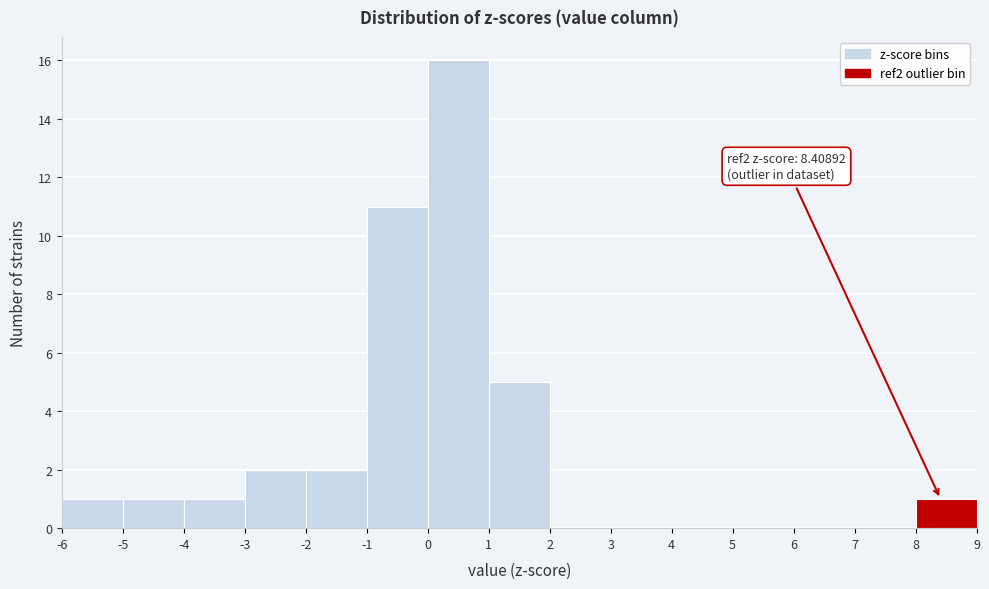

Which range on the x-axis has the tallest bar?

0 to 1